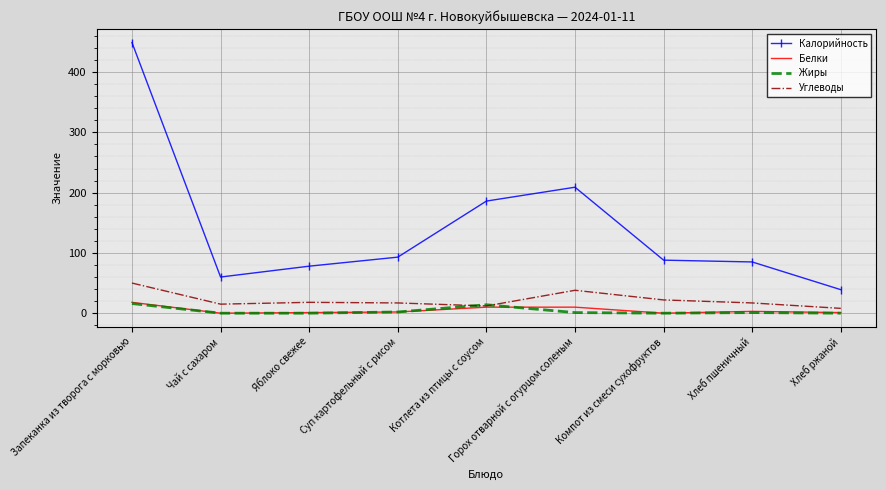

Count the number of data series in this chart.

4